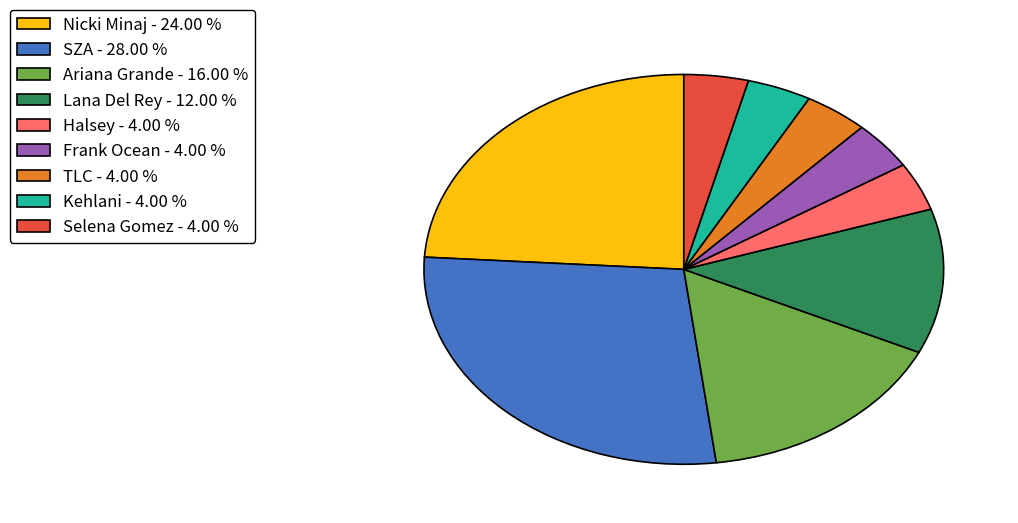

How many segments does this pie chart have?

9